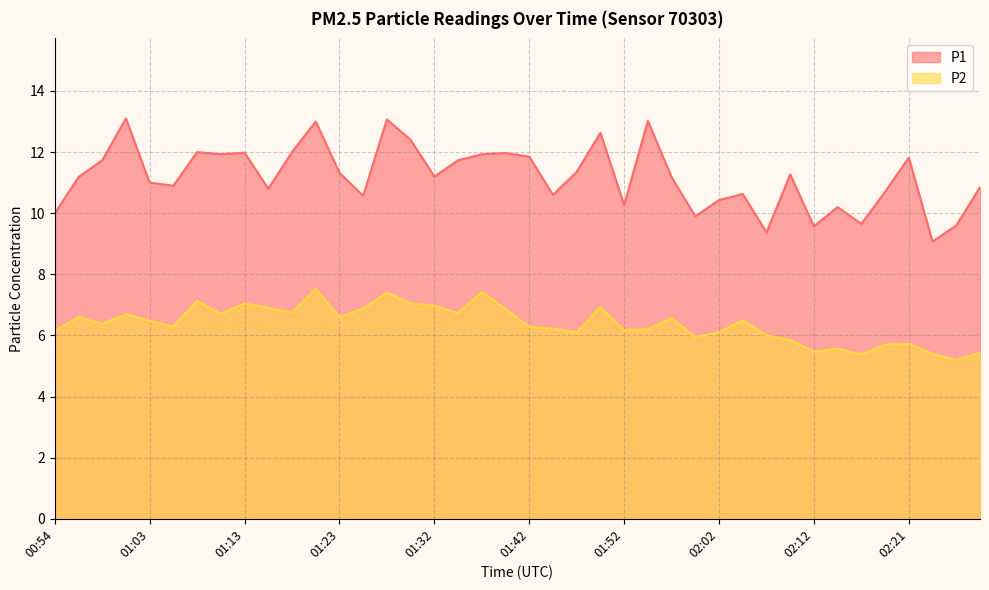

List the series in order of their peak value, highest first.

P1, P2